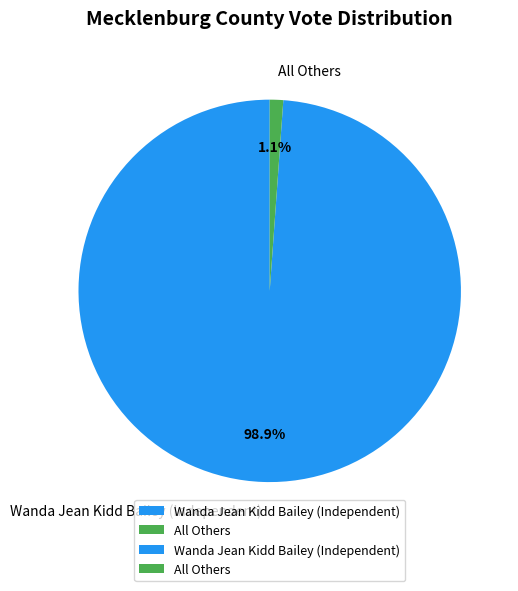

Is it true that Wanda Jean Kidd Bailey (Independent) is 85% of the pie?

False